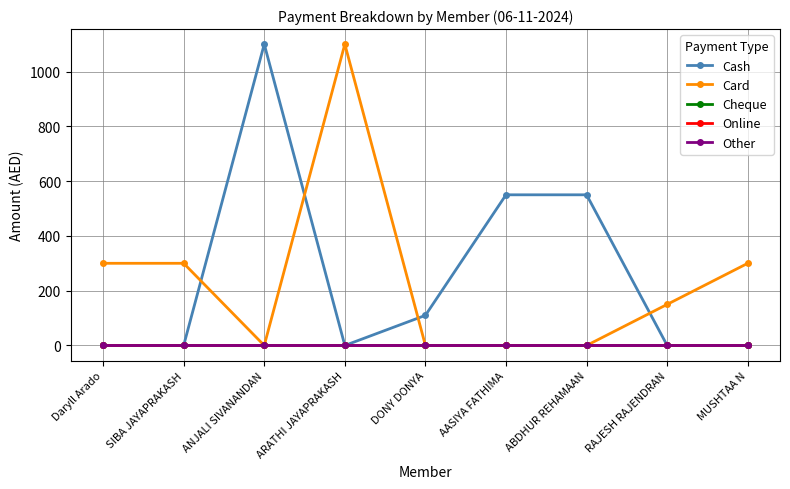

How many values in Card are above zero?

5